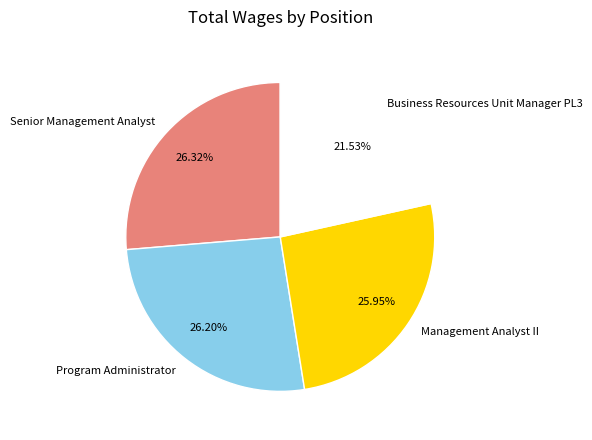

Count the number of slices in the pie.

4